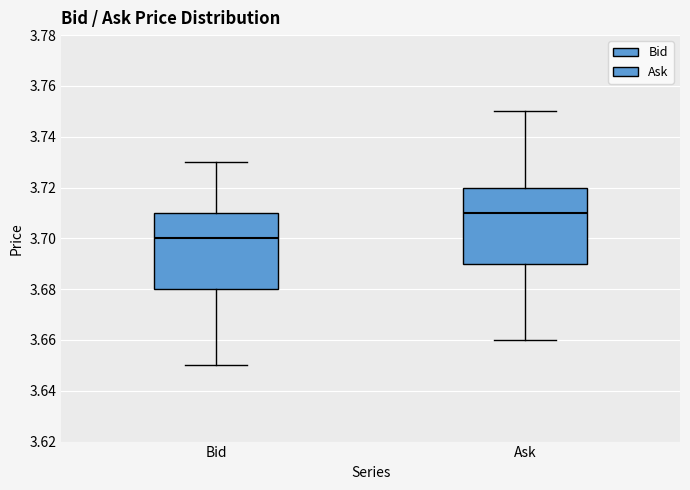

Where is the lower edge of the box for Ask on the y-axis? The values are not printed on the chart, so give them approximately, as read against the axis.

3.69